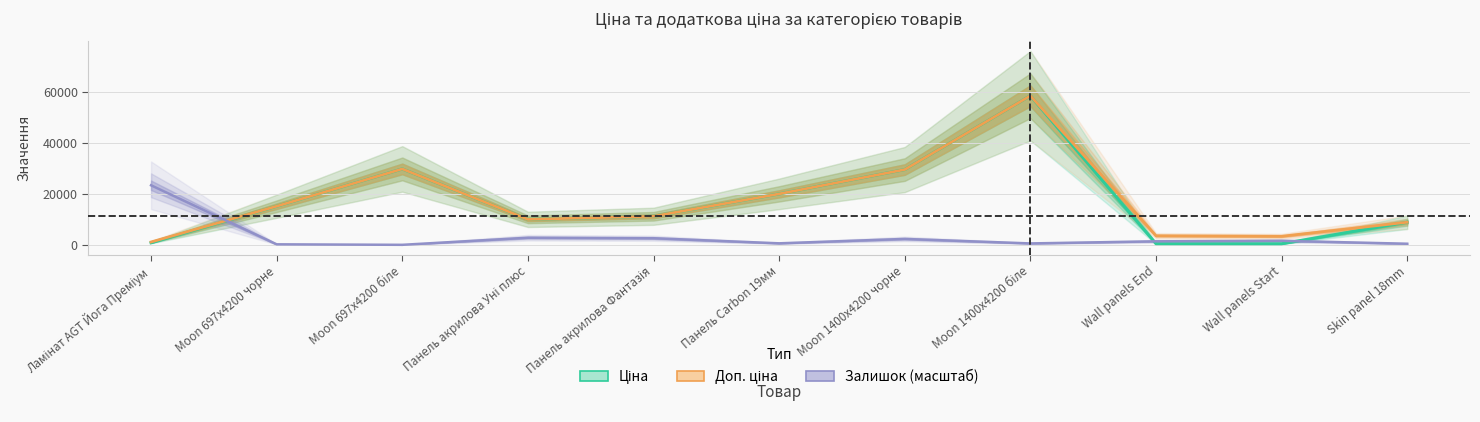

What is the label of the 9th point from the right?

Moon 697x4200 біле